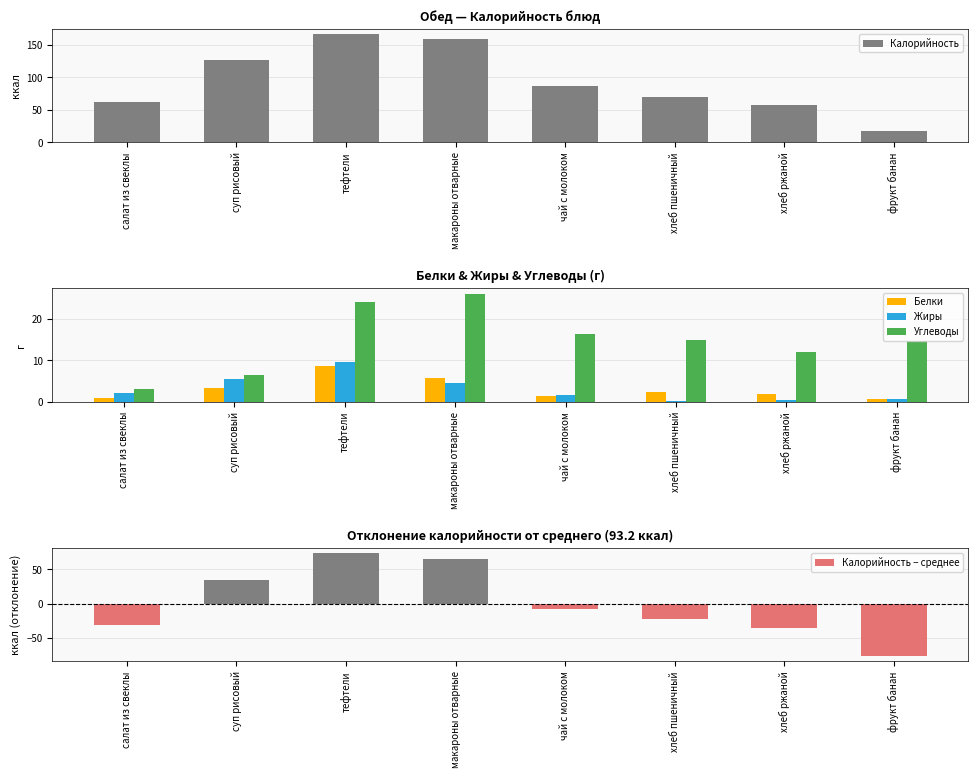

Is it true that Калорийность equals 17.0 at фрукт банан?

True